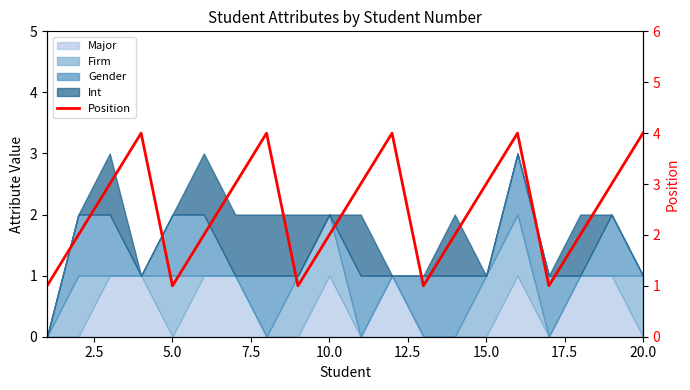

Reading right to left, list all the values displayed in this chart.

4	3	2	1	4	3	2	1	4	3	2	1	4	3	2	1	4	3	2	1